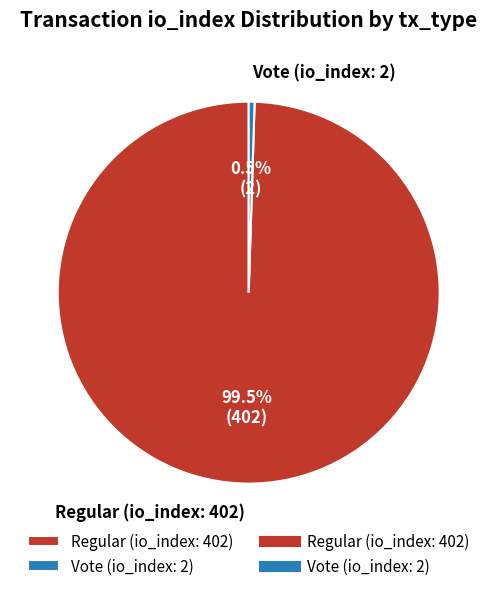

Is Vote (io_index: 2) the majority of the pie?

No